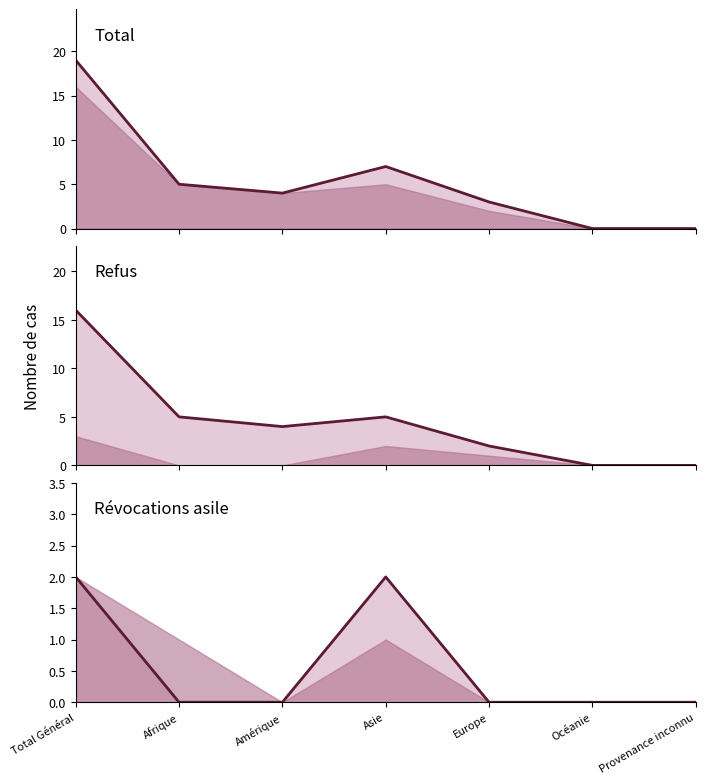

True or false: Total and Révocations asile cross at least once.

False